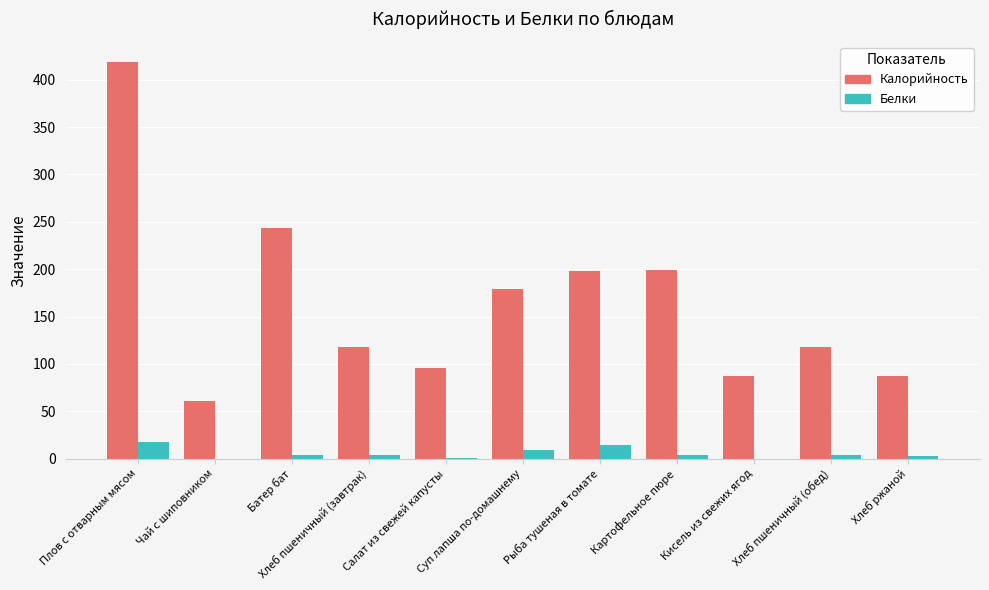

What is the sum of all Калорийность values?

1805